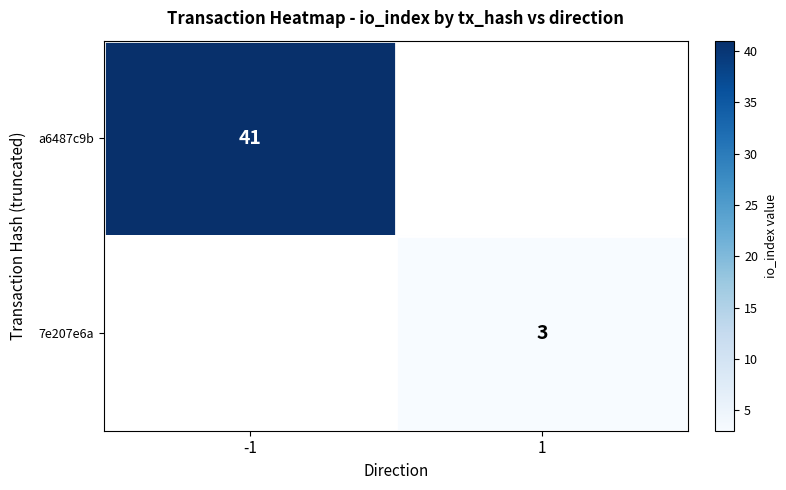

The a6487c9b series shows 41 at -1. True or false?

True